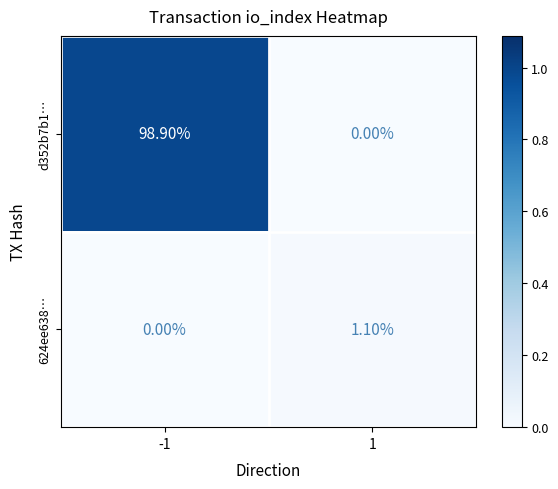

At how many categories does at least one series exceed 0?

2